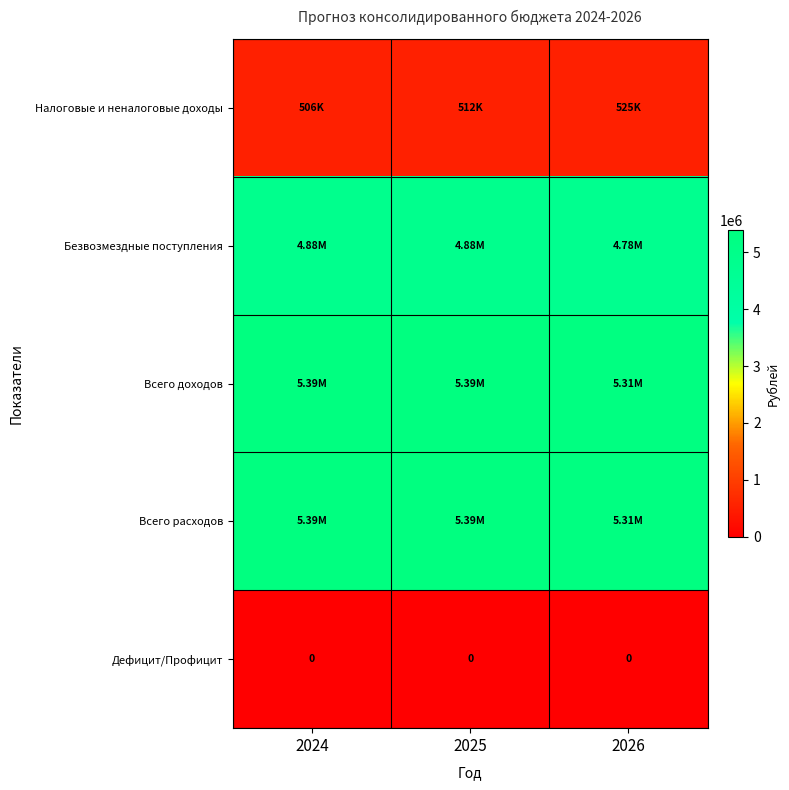

Which label corresponds to the smallest value in the chart?

2024